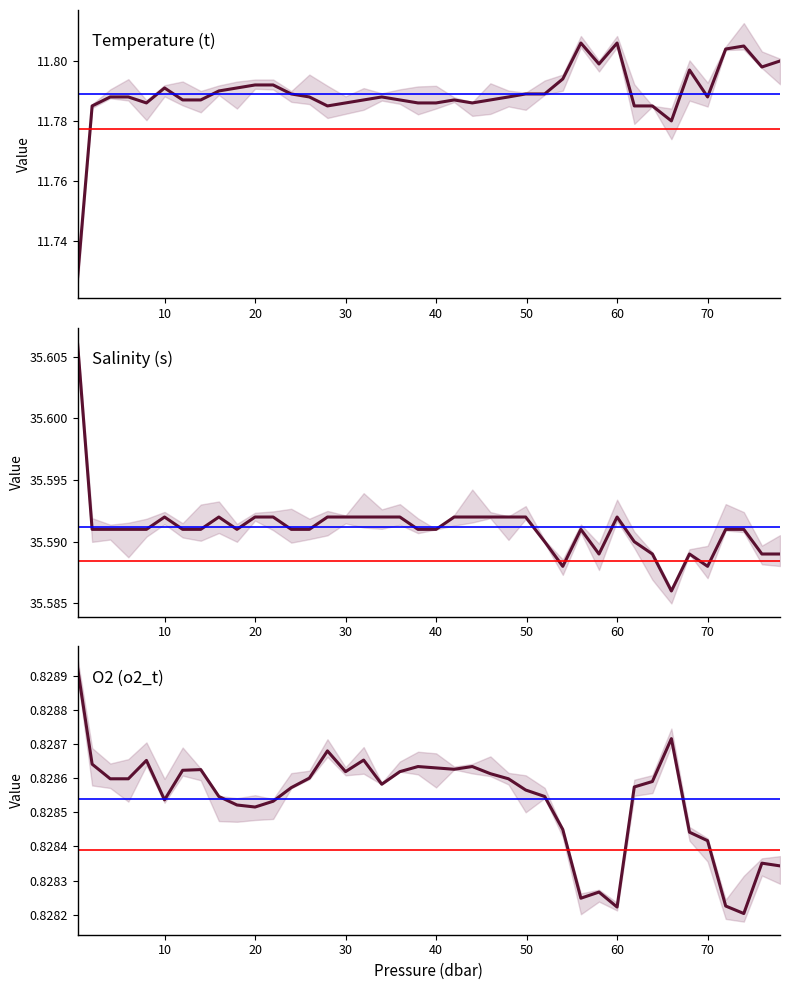

The Salinity (s) series shows 60.7 at 10.0. True or false?

False